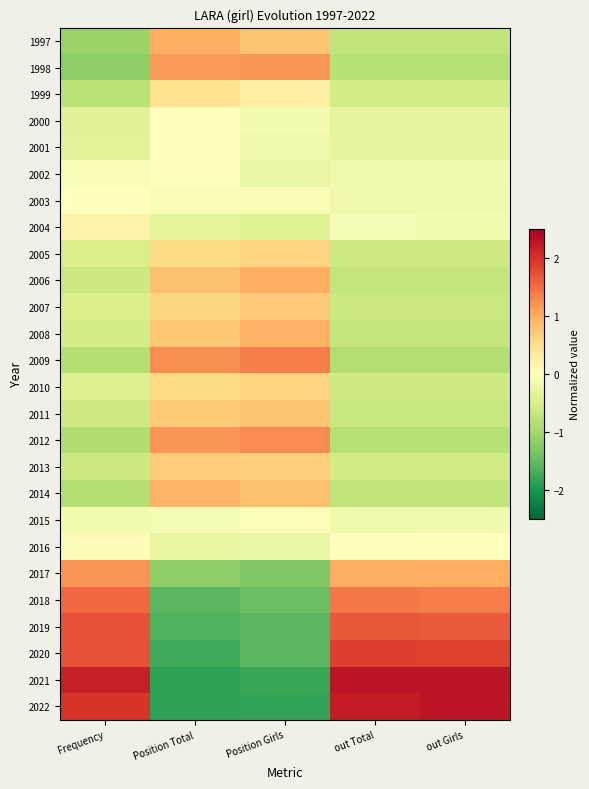

How many data points does each series have?

5